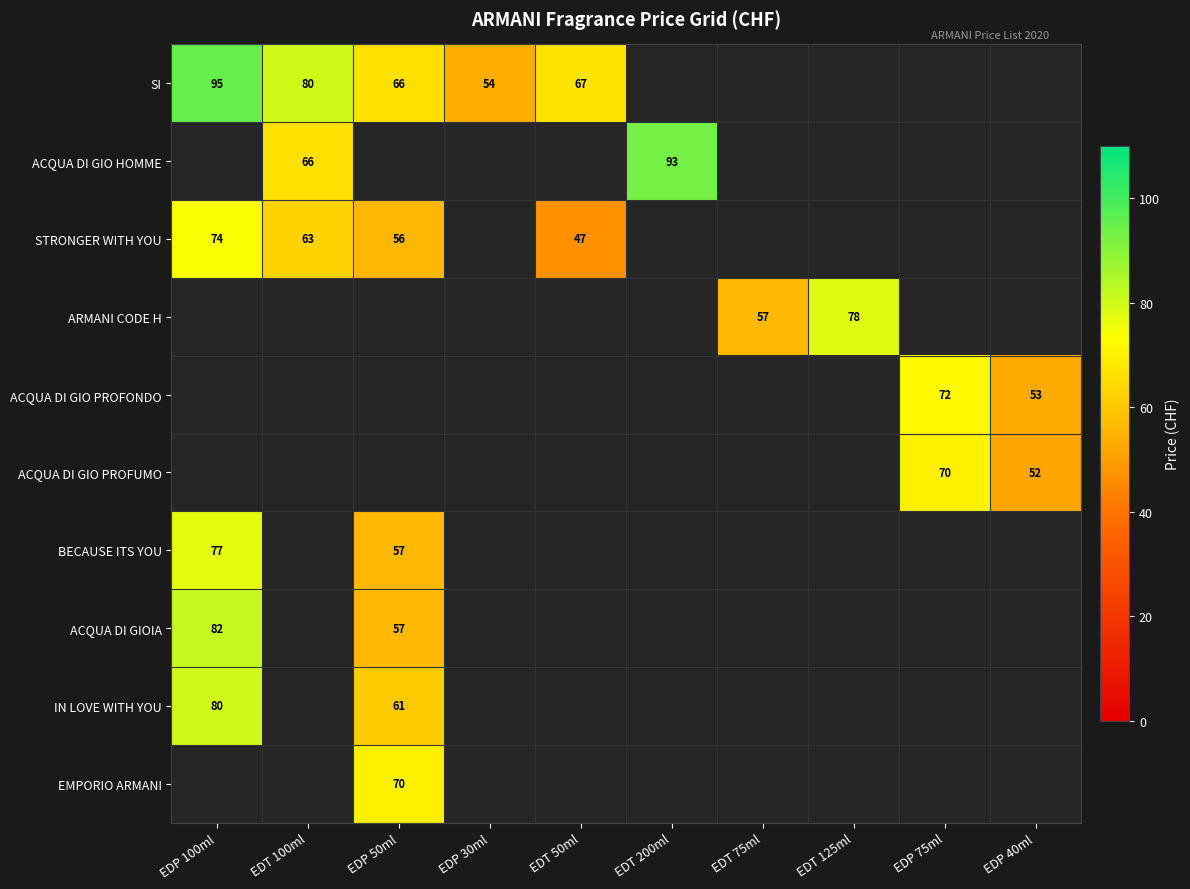

The SI series shows 54 at EDP 30ml. True or false?

True